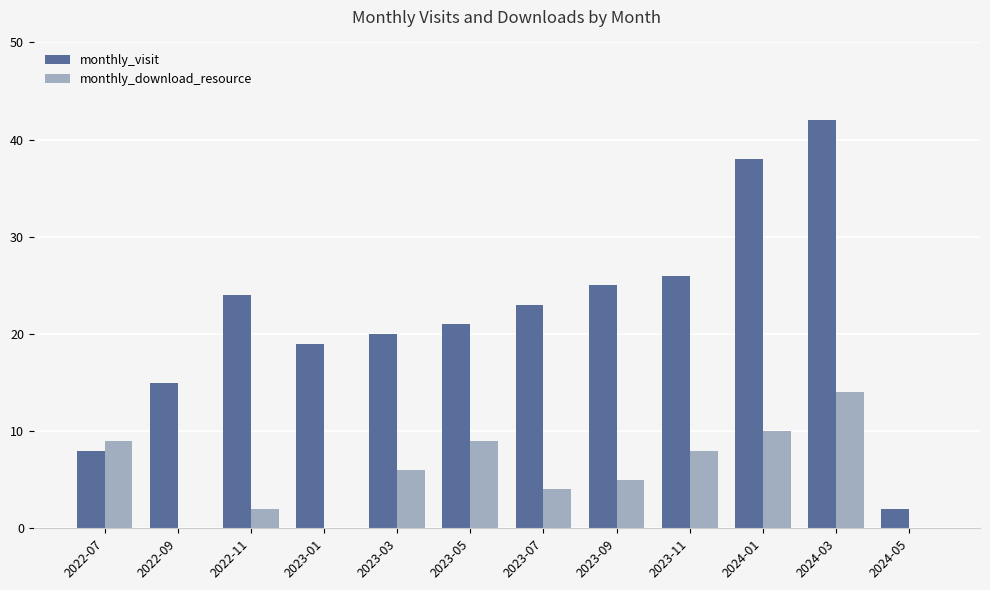

What is the highest value of the monthly_visit series?

42